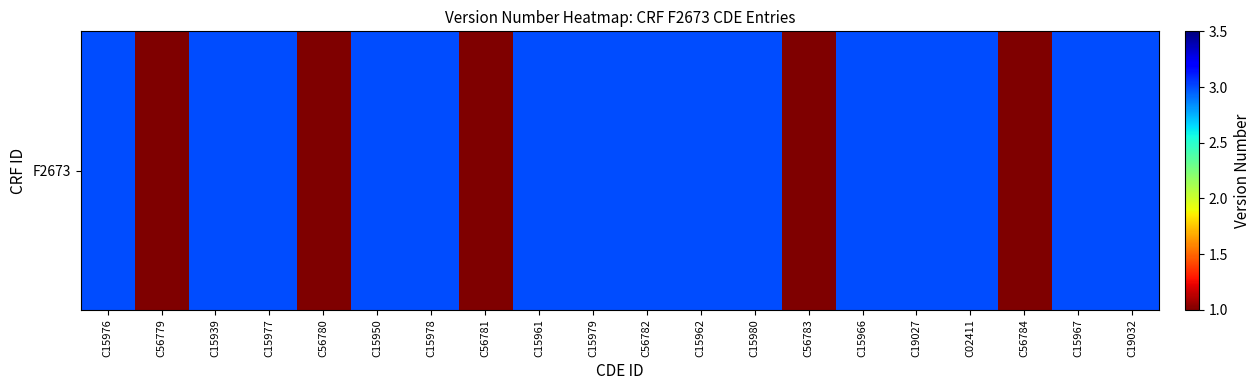

Rank the categories by value from lowest to highest.

C56779, C56780, C56781, C56783, C56784, C15976, C15939, C15977, C15950, C15978, C15961, C15979, C56782, C15962, C15980, C15966, C19027, C02411, C15967, C19032